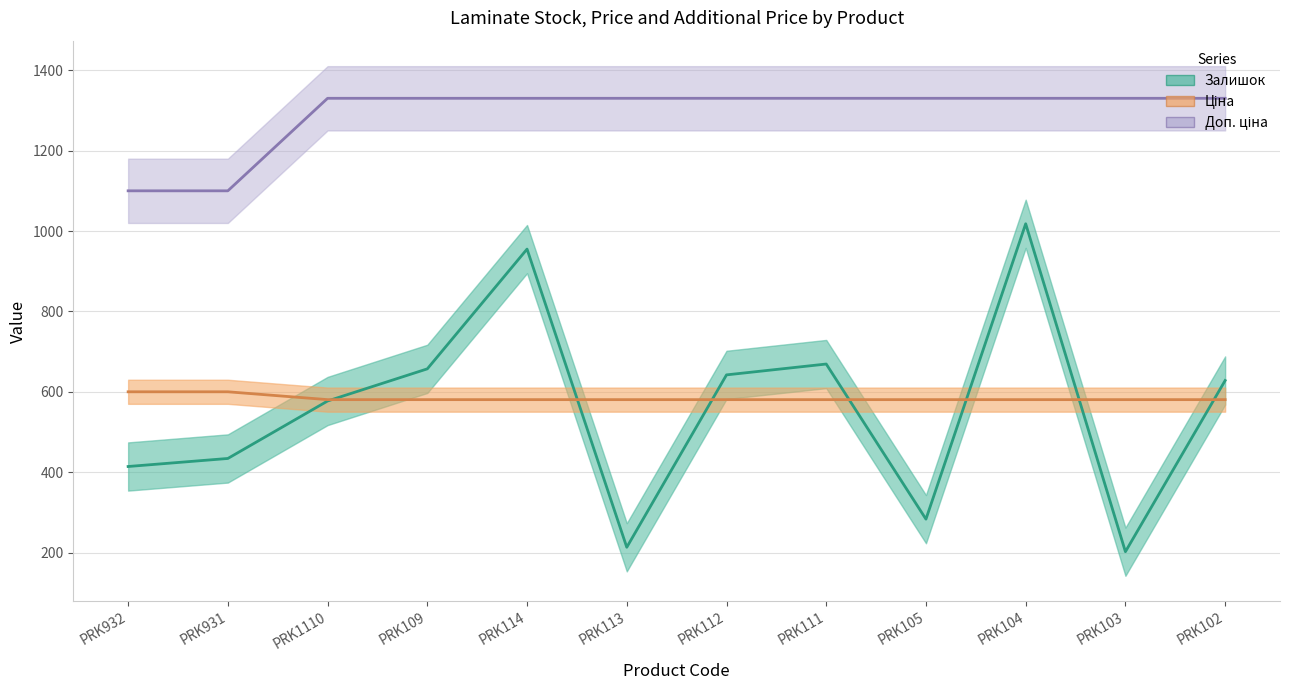

Is it true that Залишок equals 333.0 at PRK102?

False